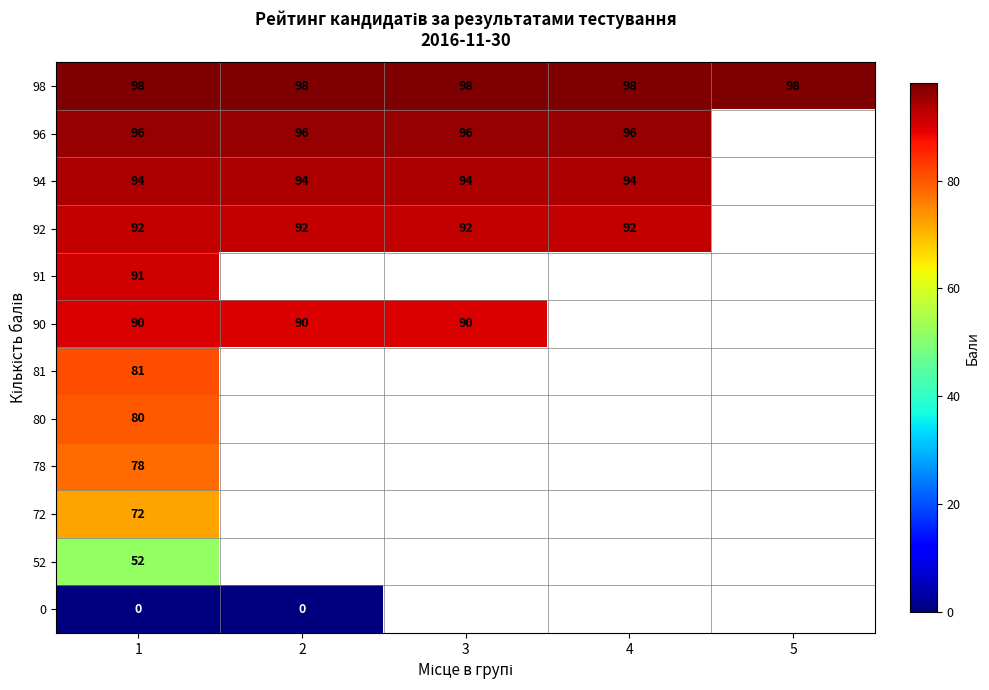

Is it true that 90 equals 56 at 2?

False